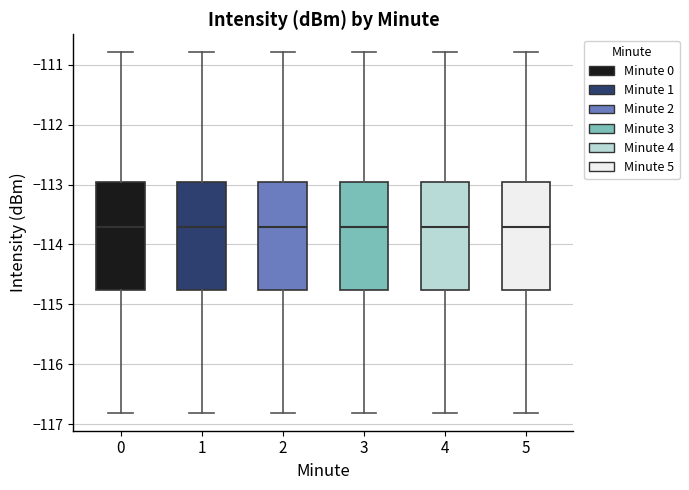

Where does the upper whisker of the box at x = 0 end on the y-axis? The values are not printed on the chart, so give them approximately, as read against the axis.

-110.8